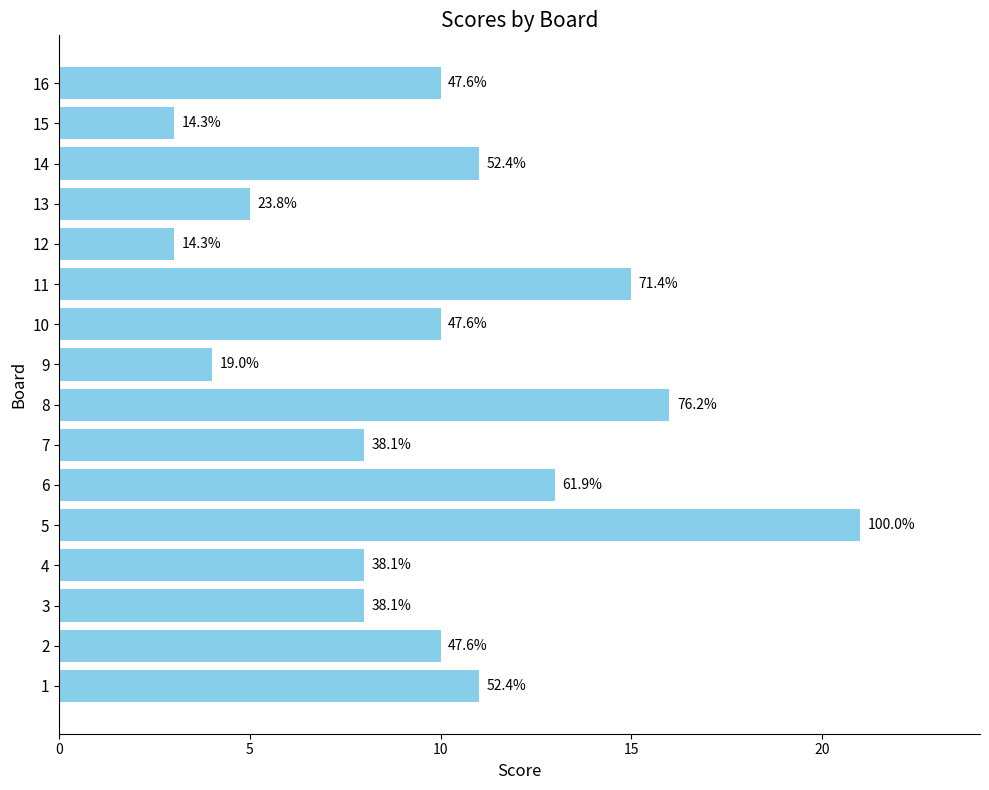

How many bars are there in total?

16